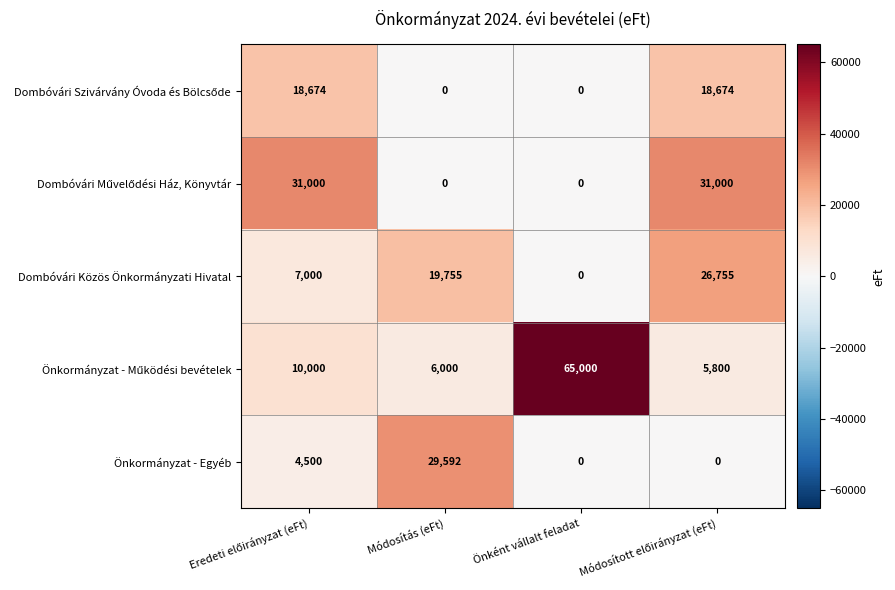

The Önkormányzat - Egyéb series shows 10386 at Önként vállalt feladat. True or false?

False